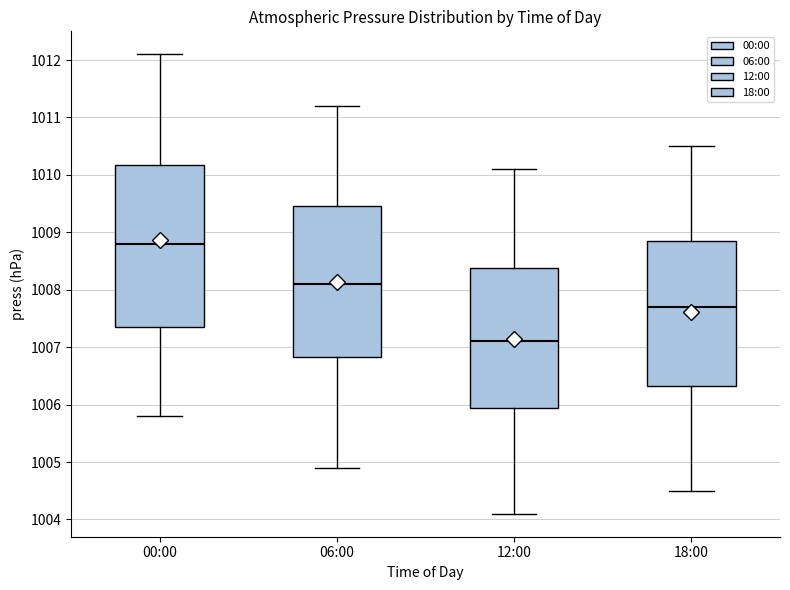

Reading left to right, transcribe this box plot: for each box, give where its median line is, the range the box spans, and where its two whiskers end, as read against the y-axis. The values are not printed on the chart, so give them approximately, as read against the axis.

00:00: median 1008.8, box 1007.4 to 1010.2, whiskers 1005.8 to 1012.1
06:00: median 1008.1, box 1006.8 to 1009.5, whiskers 1004.9 to 1011.2
12:00: median 1007.1, box 1006.0 to 1008.4, whiskers 1004.1 to 1010.1
18:00: median 1007.7, box 1006.3 to 1008.9, whiskers 1004.5 to 1010.5